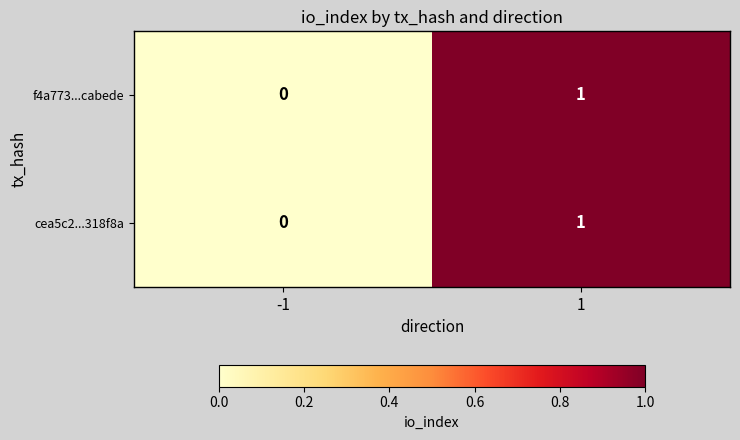

List the labels in order of f4a773...cabede value, smallest first.

-1, 1